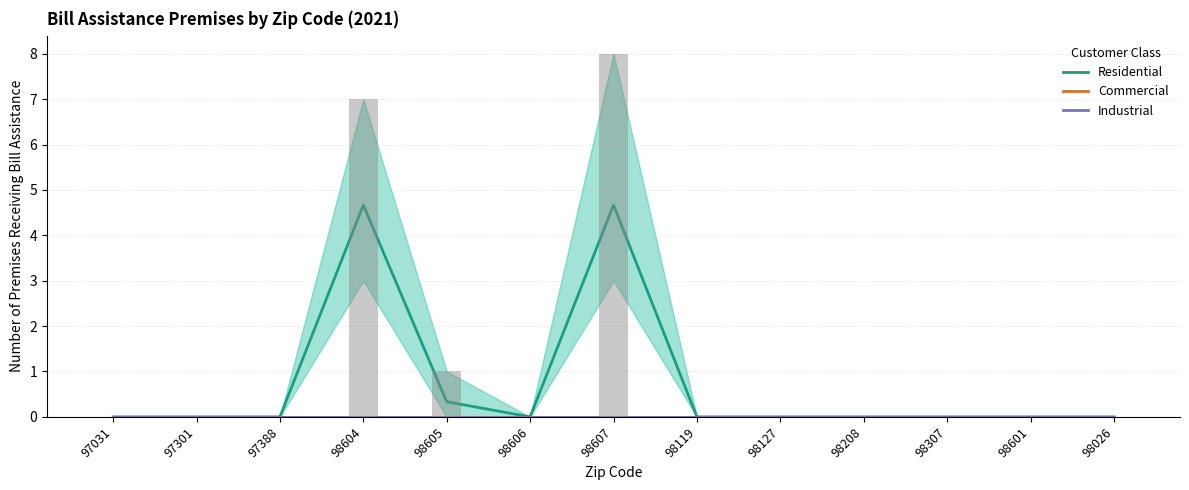

Reading left to right, what are all the values shown in this chart?

Residential: 0.0	0.0	0.0	4.7	0.3	0.0	4.7	0.0	0.0	0.0	0.0	0.0	0.0
Commercial: 0.0	0.0	0.0	0.0	0.0	0.0	0.0	0.0	0.0	0.0	0.0	0.0	0.0
Industrial: 0.0	0.0	0.0	0.0	0.0	0.0	0.0	0.0	0.0	0.0	0.0	0.0	0.0